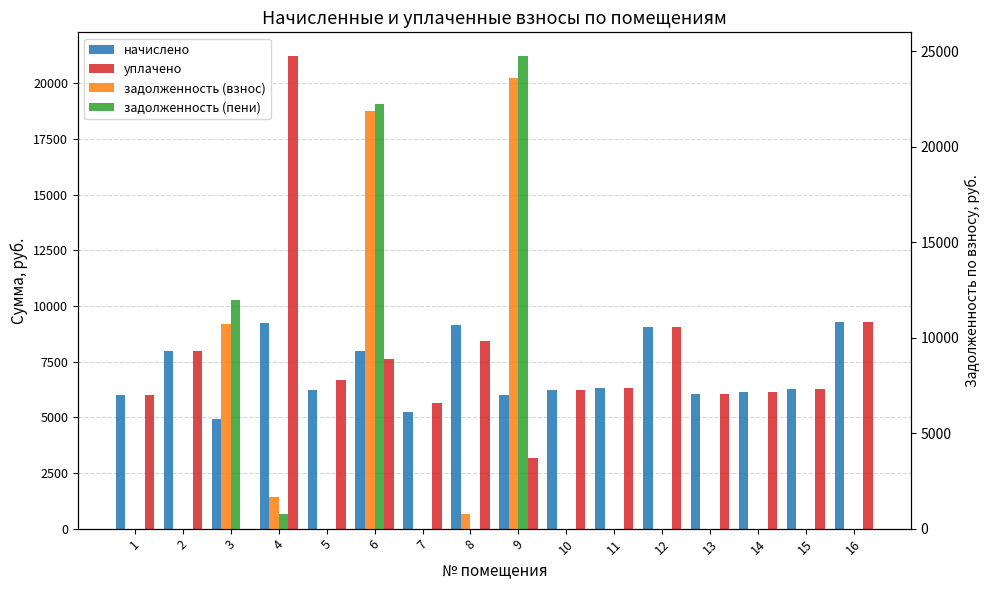

Which category has the highest value across all series?

9